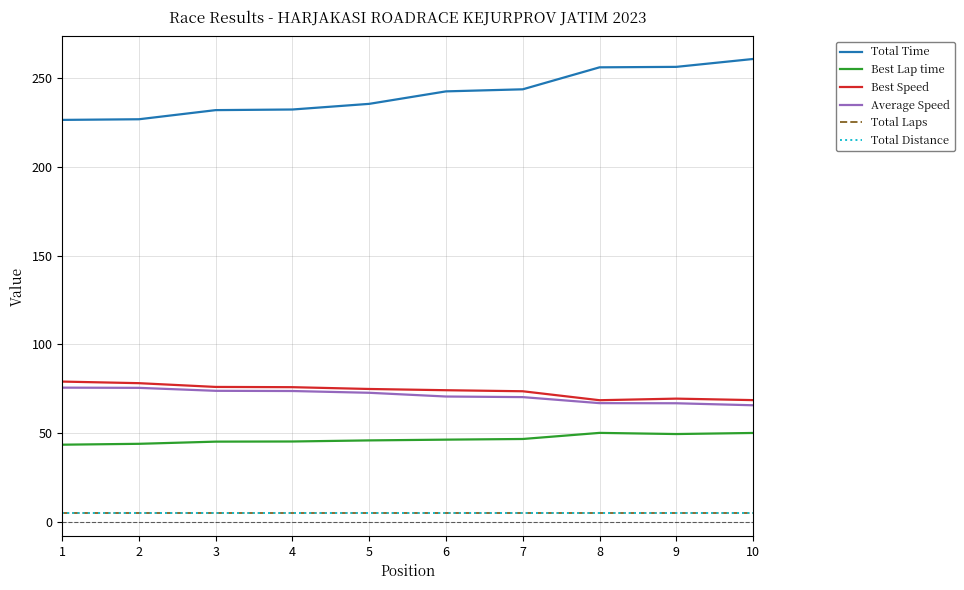

True or false: Total Time and Total Laps cross at least once.

False